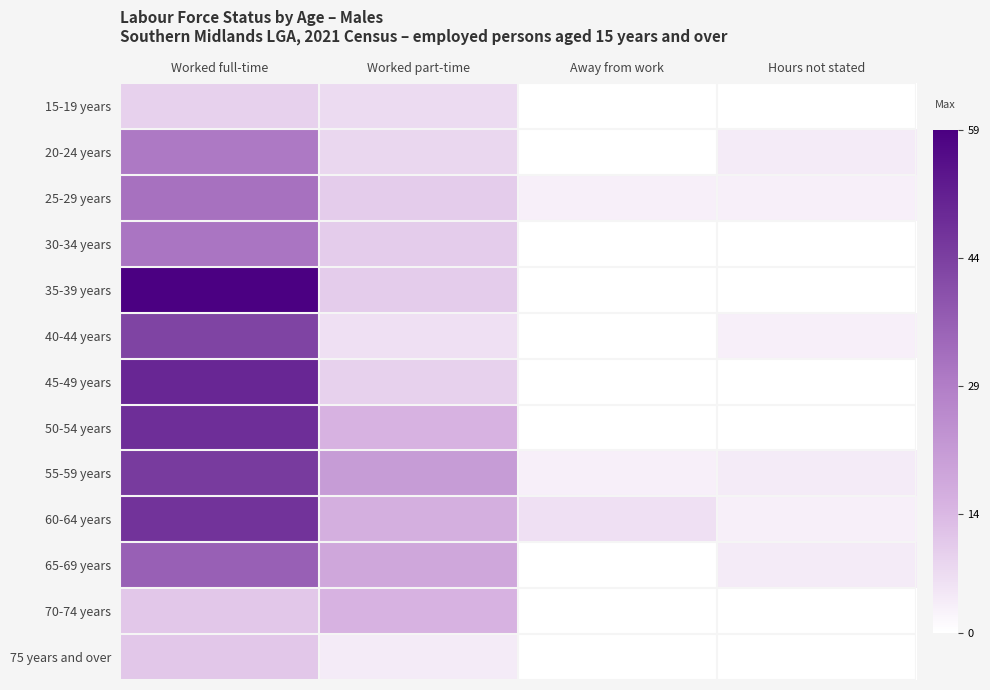

Which series has the largest range (max minus min)?

35-39 years